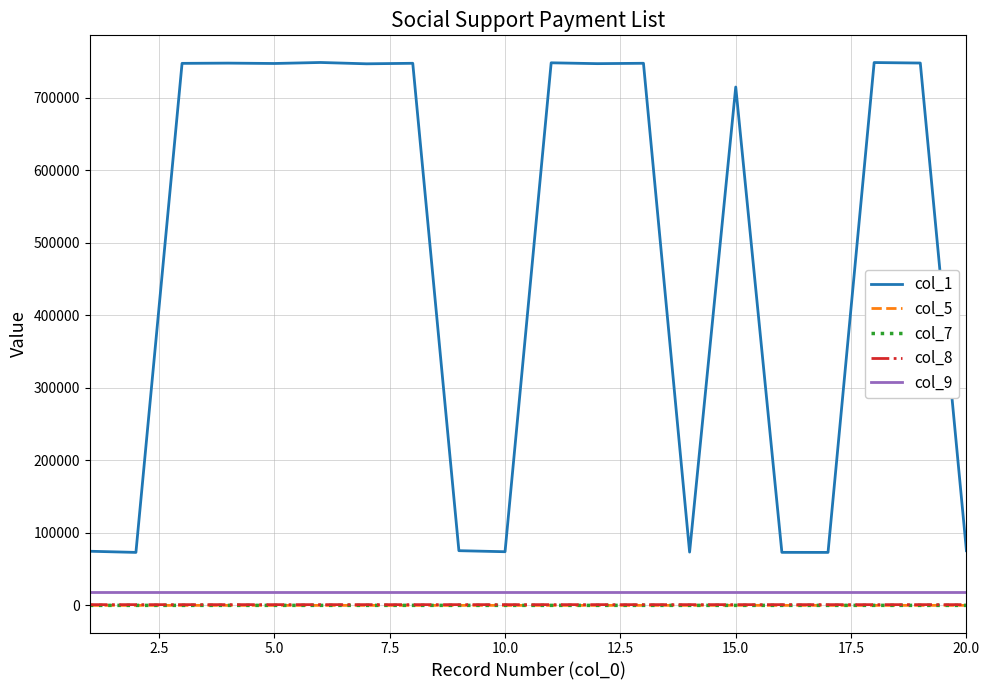

Which series has the largest total across all categories?

col_1